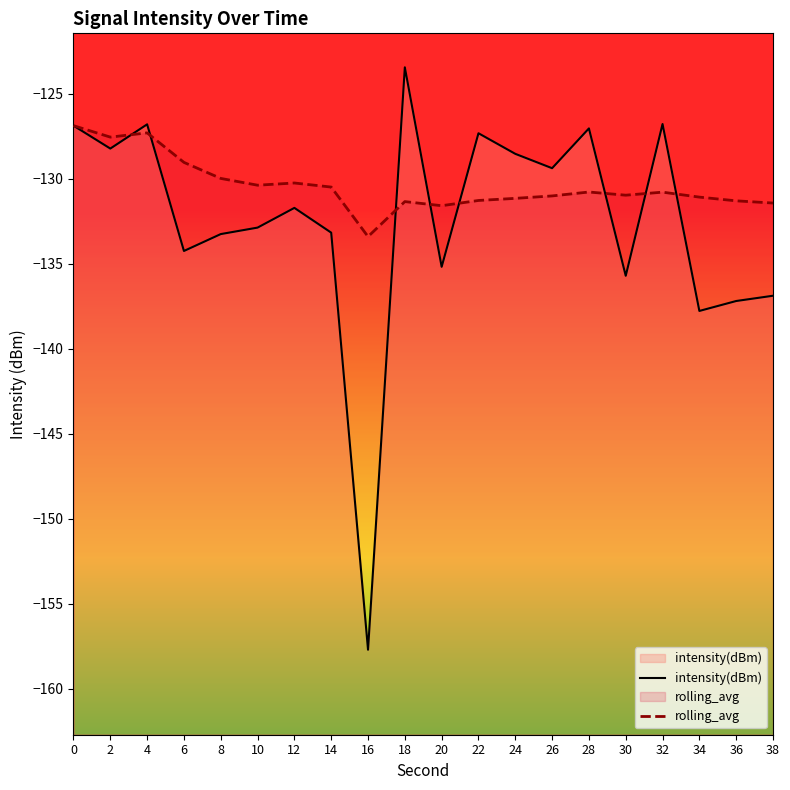

What is the maximum value shown in the chart?

-123.4